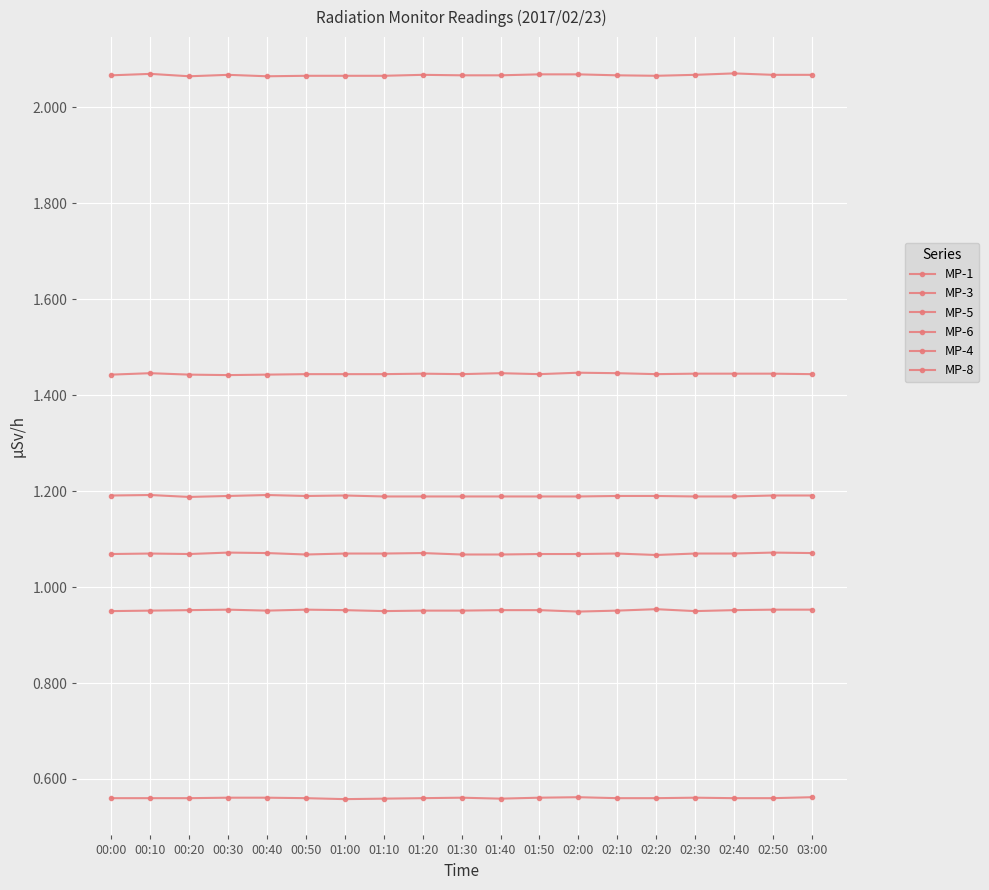

How many lines are shown in the chart?

6